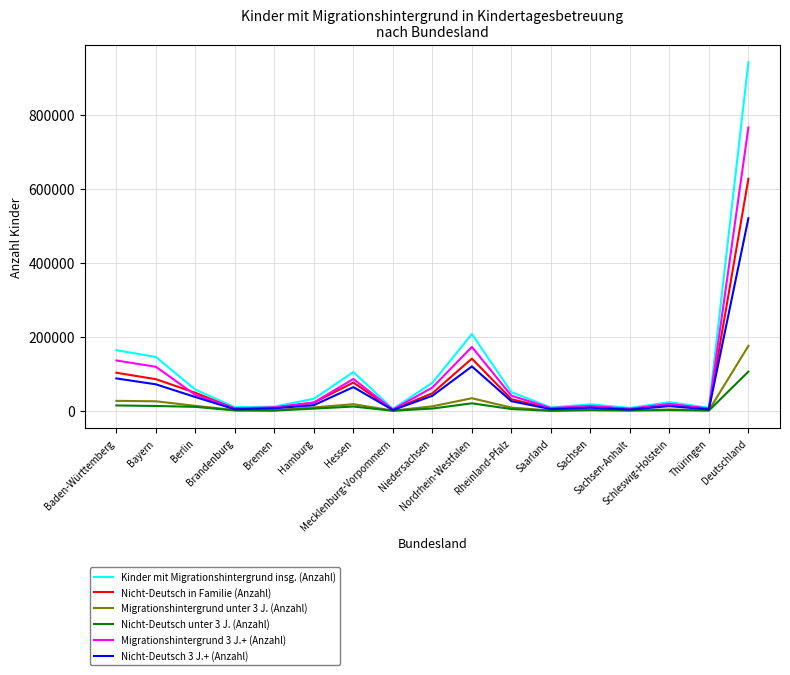

Which series has the largest range (max minus min)?

Kinder mit Migrationshintergrund insg. (Anzahl)